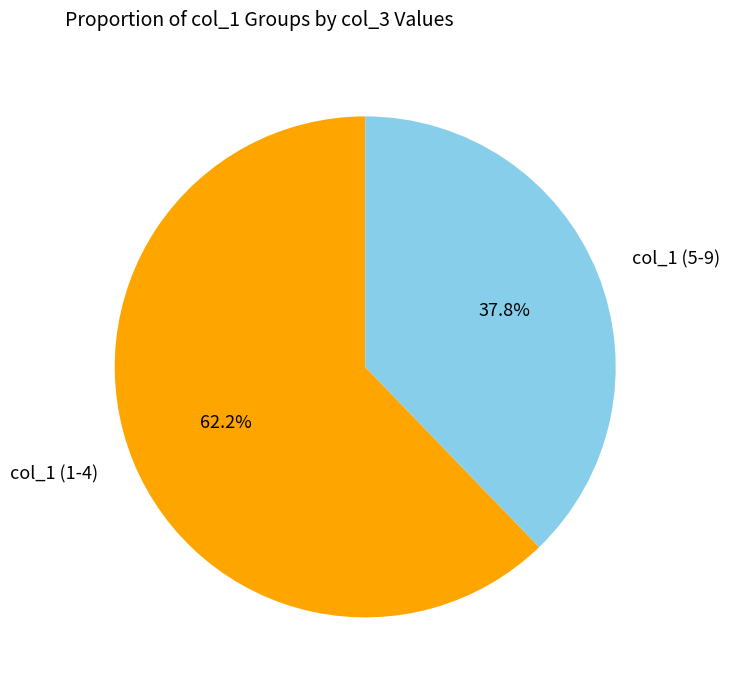

Rank the categories by value from highest to lowest.

col_1 (1-4), col_1 (5-9)